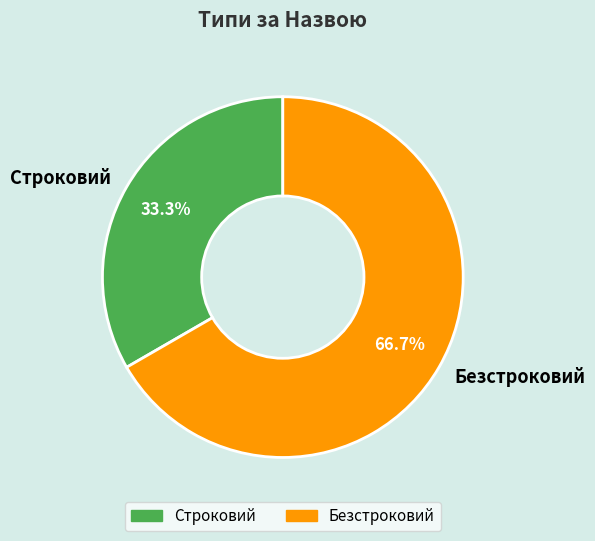

Does Строковий represent more than half of the total?

No